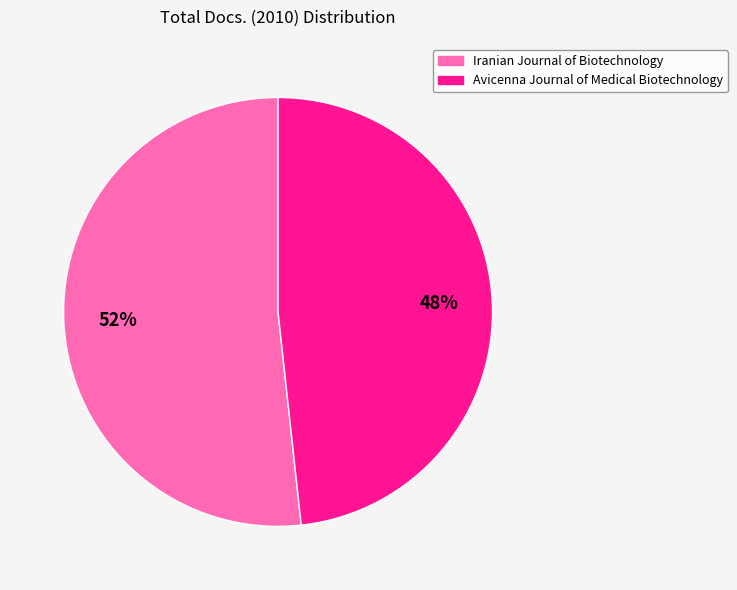

The Iranian Journal of Biotechnology slice represents 52% of the pie. True or false?

True